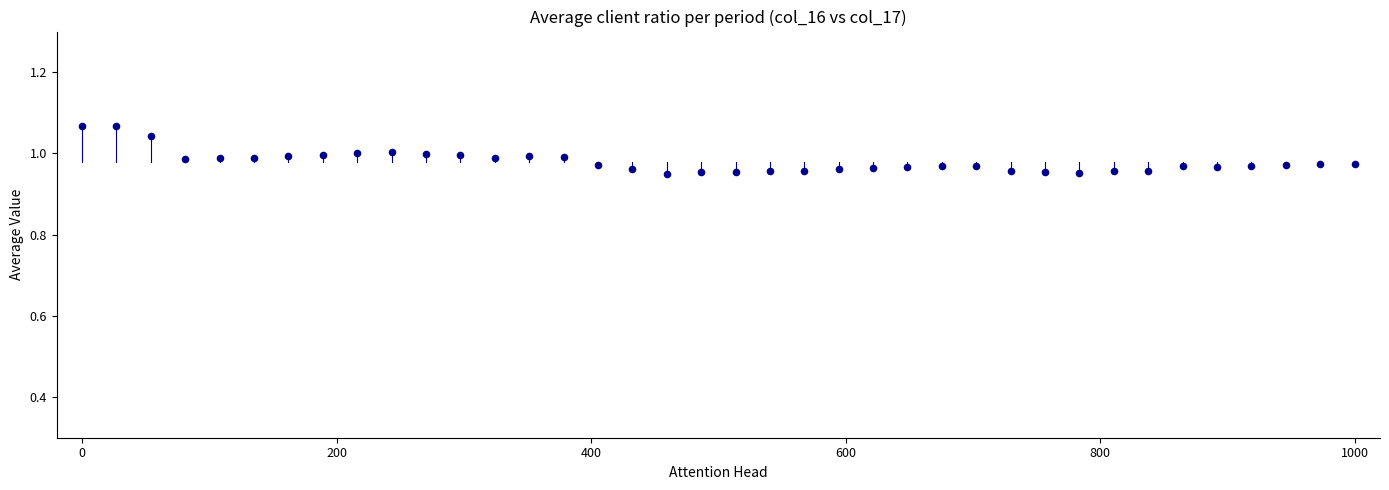

How many points are shown in the scatter plot?

38